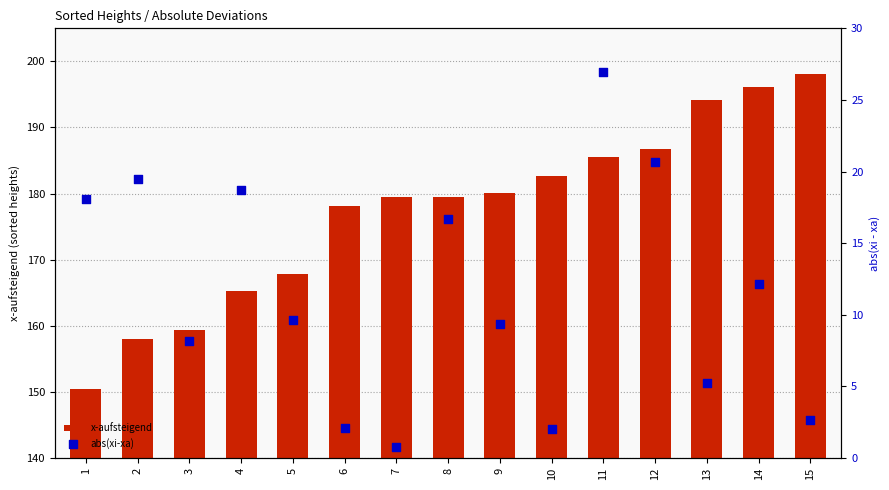

Which series has the largest total across all categories?

x-aufsteigend